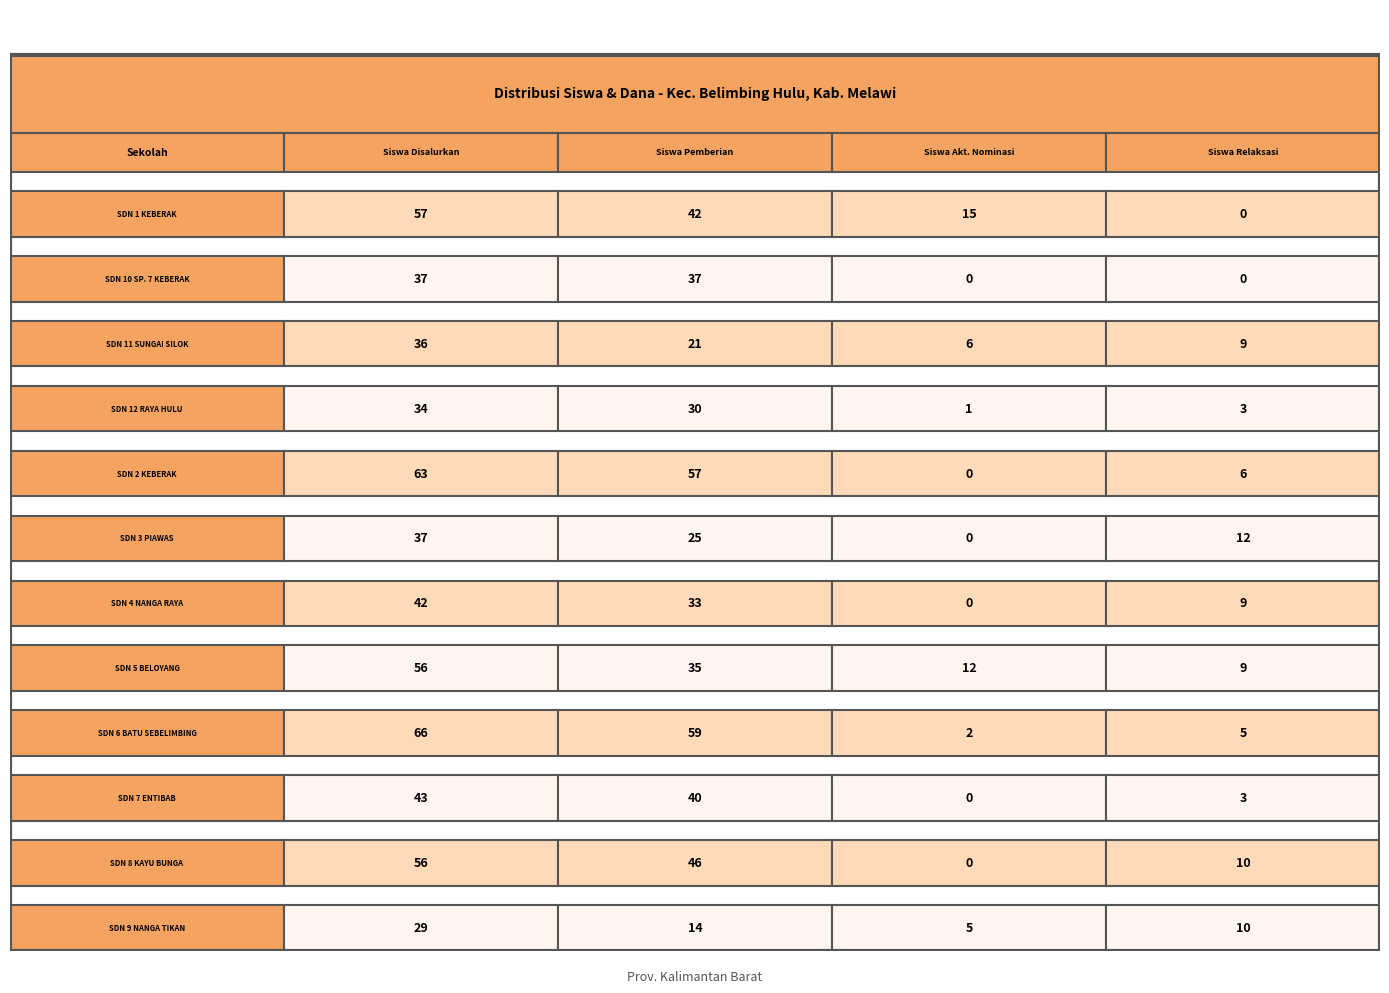

Which has a higher value, 6 or 3?

6